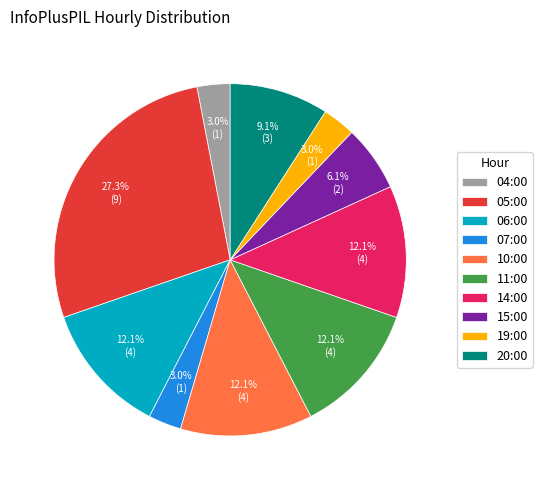

Approximately how many times larger is the value at 11:00 compared to 06:00?

1.0